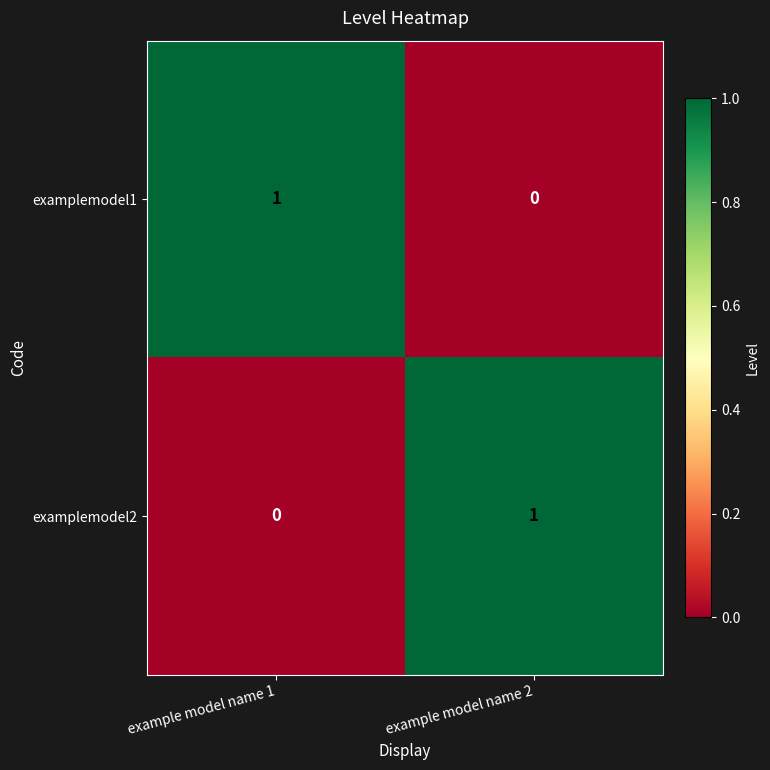

At which label is examplemodel2 closest to 0?

example model name 1